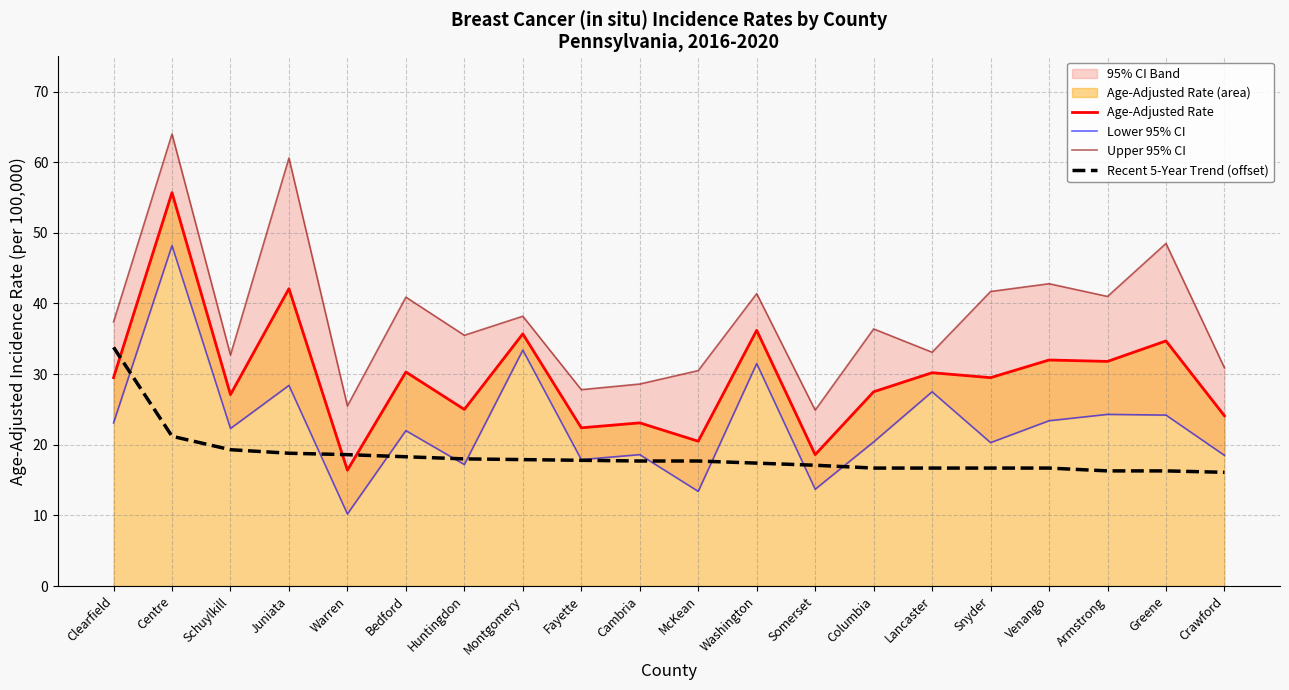

True or false: Age-Adjusted Rate and Upper 95% CI cross at least once.

False